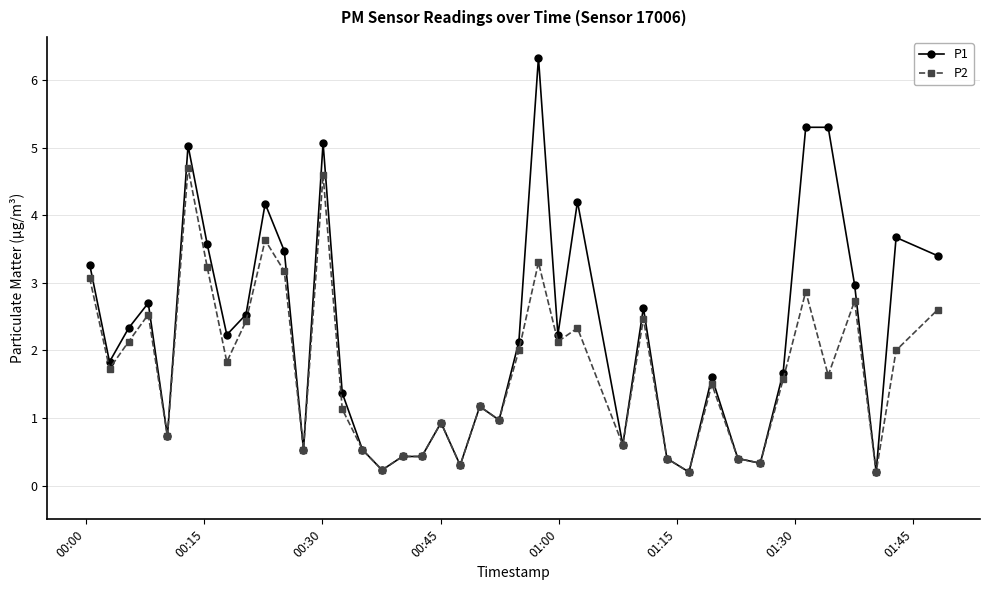

True or false: P2 has more than 1 points higher than both neighbors.

True